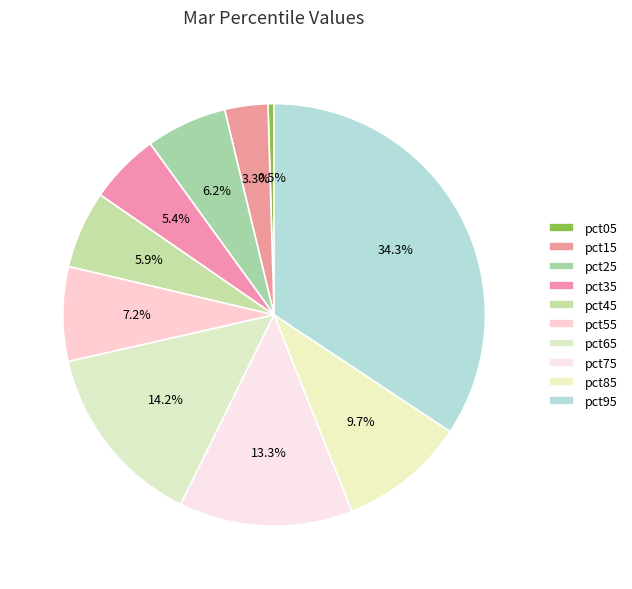

Count the number of slices in the pie.

10